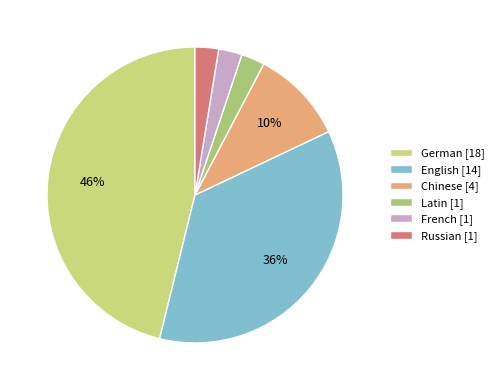

To the nearest percent, what is the difference between the English and Latin slice percentages?

33%